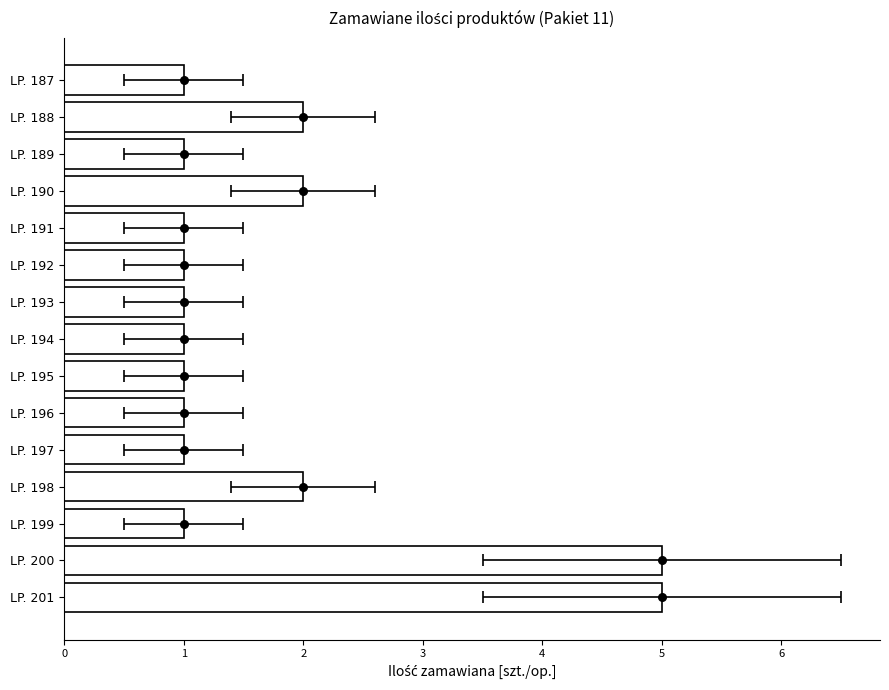

Between LP. 193 and LP. 201, which is larger?

LP. 201